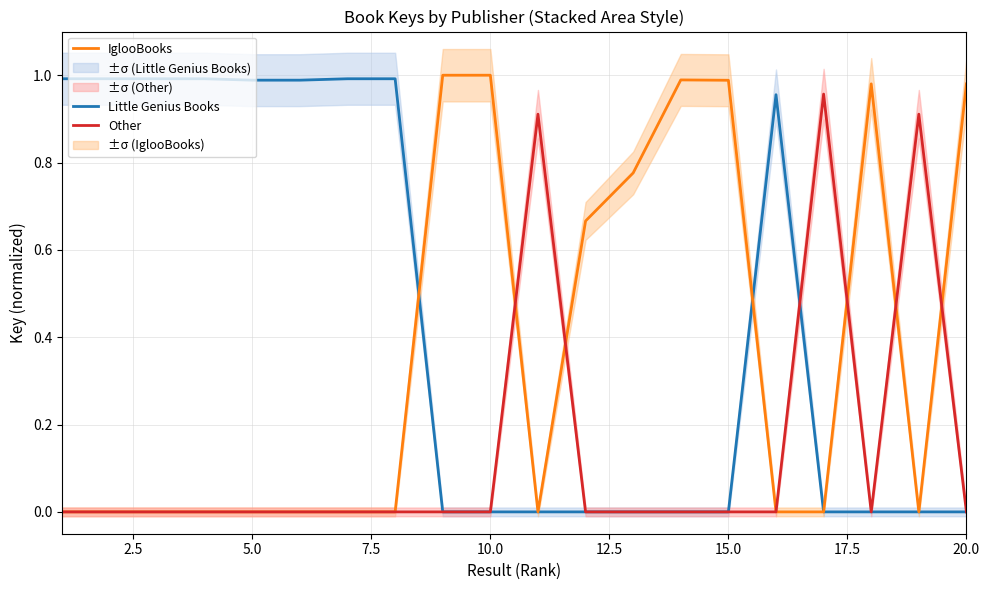

The value of Little Genius Books at 5.0 is 0.2. True or false?

False